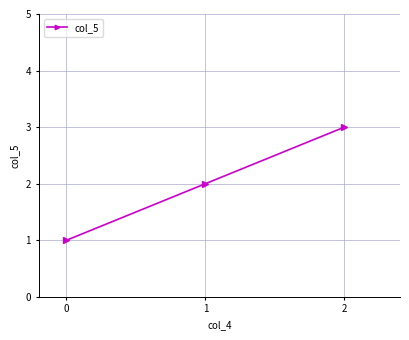

At which category does the chart reach its minimum across all series?

0